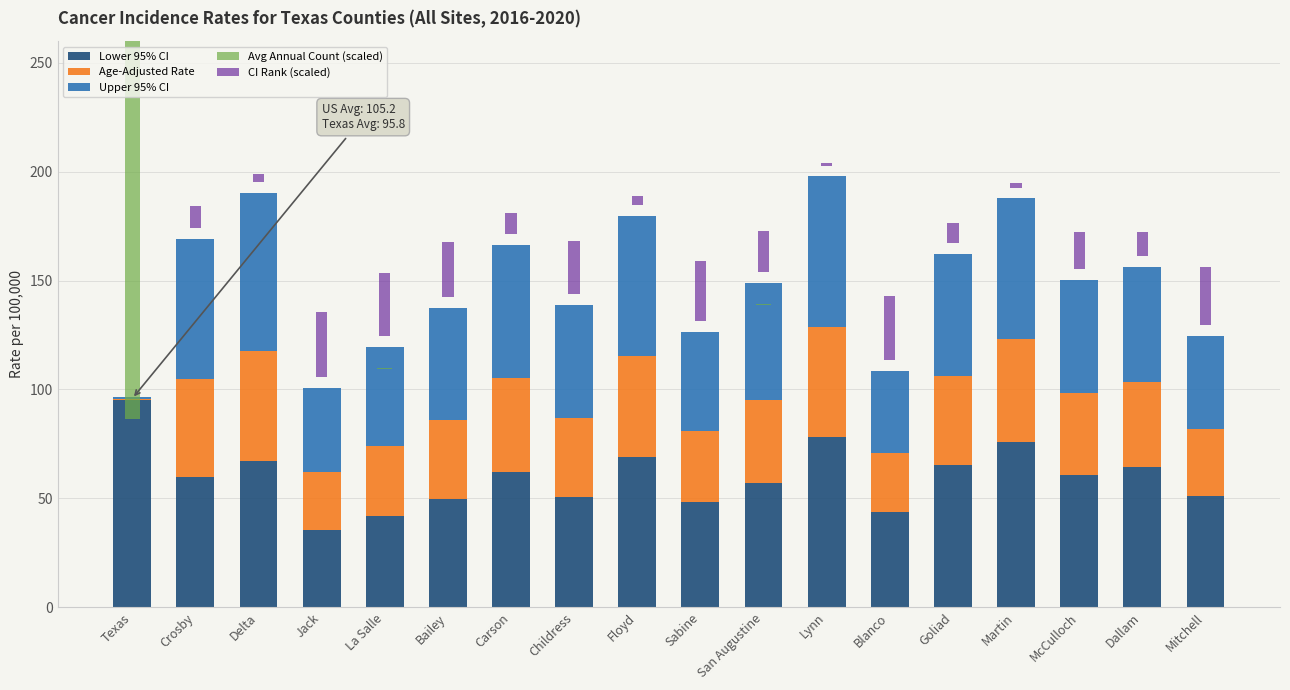

What is the sum of the Upper 95% CI values at La Salle and Blanco?

83.5